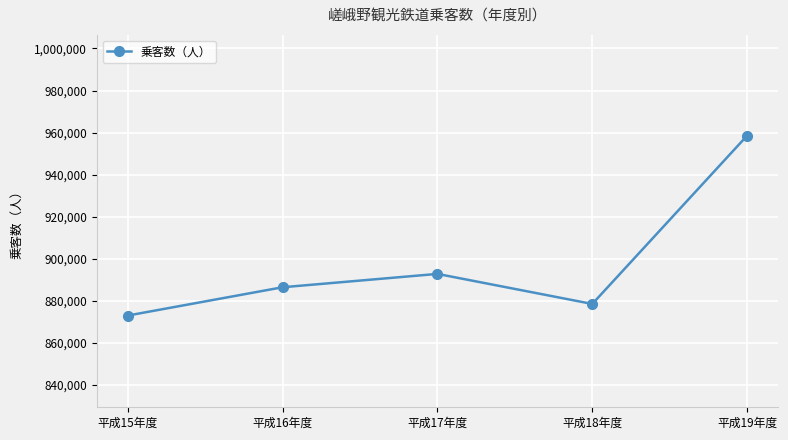

What is the average value?

897792